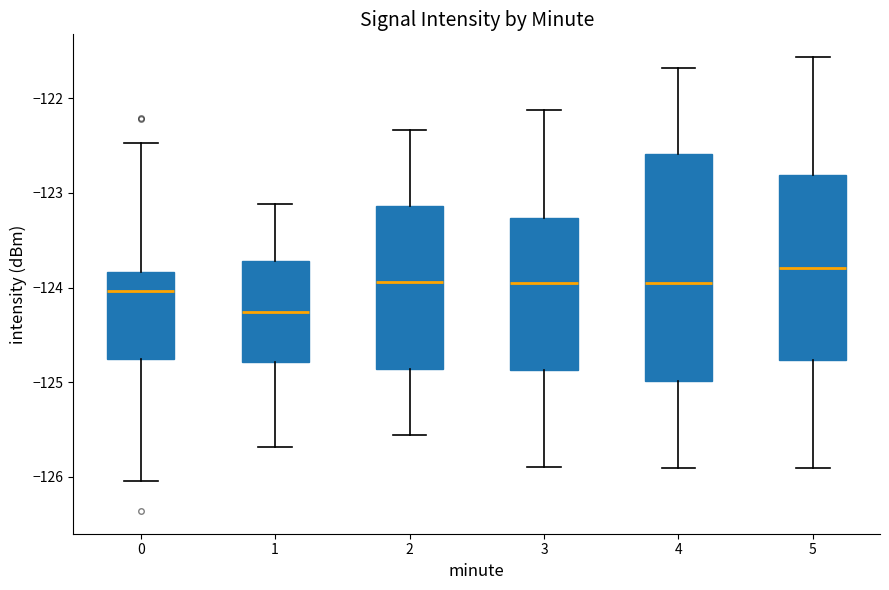

Reading left to right, transcribe this box plot: for each box, give where its median line is, the range the box spans, and where its two whiskers end, as read against the y-axis. The values are not printed on the chart, so give them approximately, as read against the axis.

0: median -124.0, box -124.8 to -123.8, whiskers -126.0 to -122.5
1: median -124.3, box -124.8 to -123.7, whiskers -125.7 to -123.1
2: median -123.9, box -124.9 to -123.1, whiskers -125.6 to -122.3
3: median -124.0, box -124.9 to -123.3, whiskers -125.9 to -122.1
4: median -124.0, box -125.0 to -122.6, whiskers -125.9 to -121.7
5: median -123.8, box -124.8 to -122.8, whiskers -125.9 to -121.6